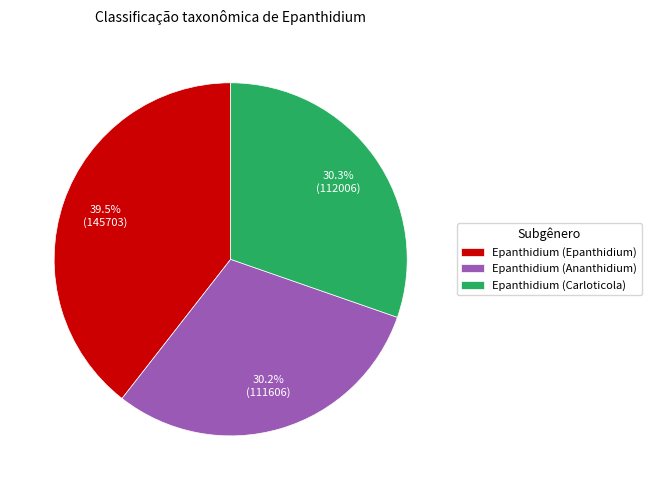

To the nearest percent, what is the difference between the largest and smallest slice percentages?

9%